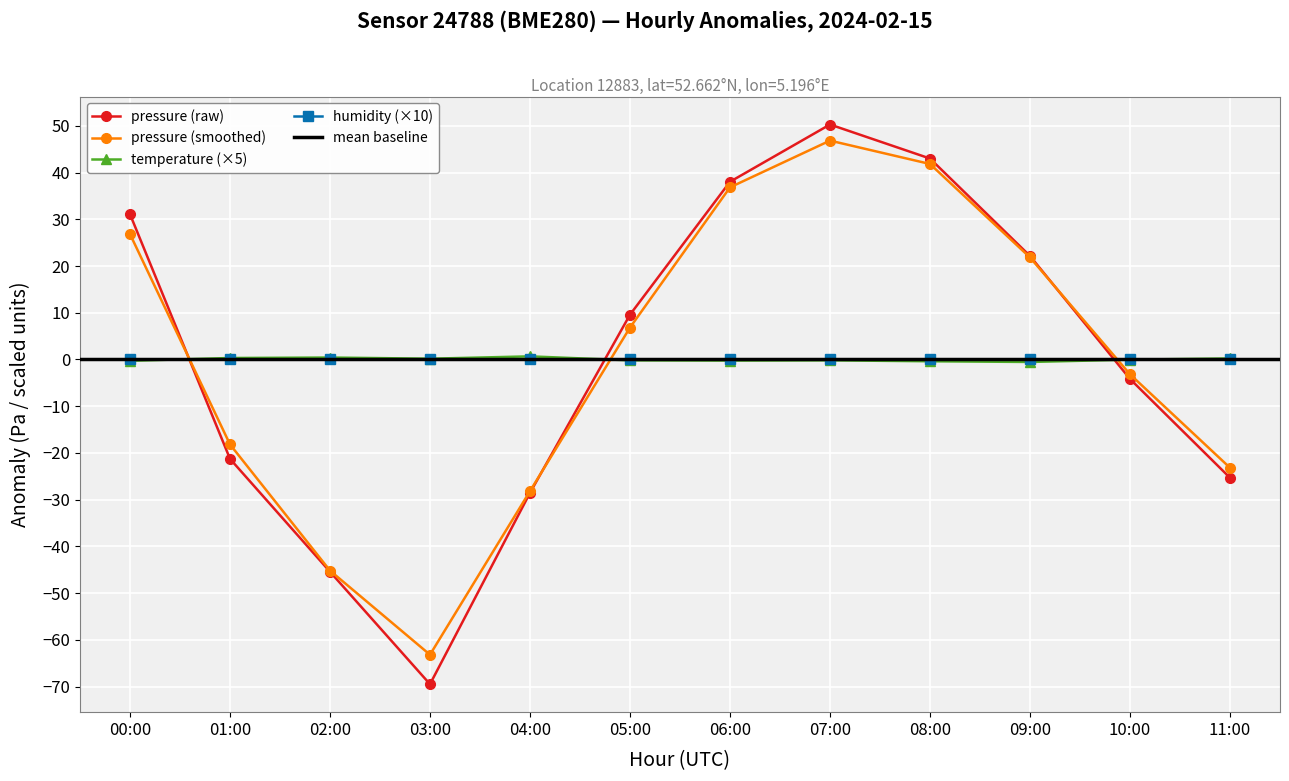

Which category has the lowest value across all series?

03:00